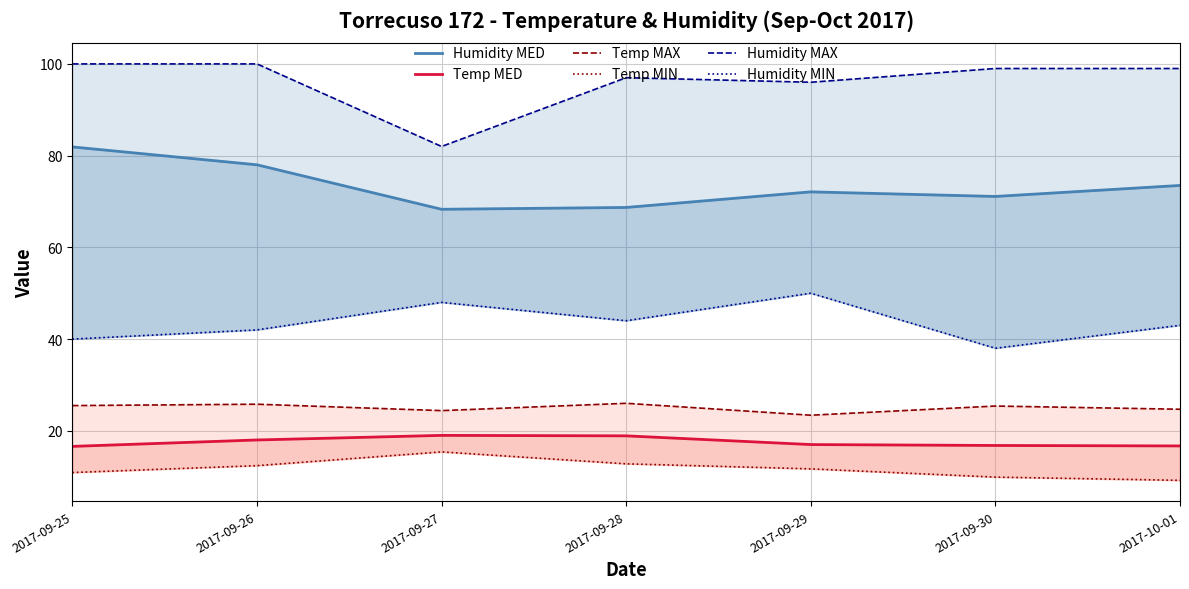

Is it true that Temp MED equals 19.0 at 2017-09-27?

True